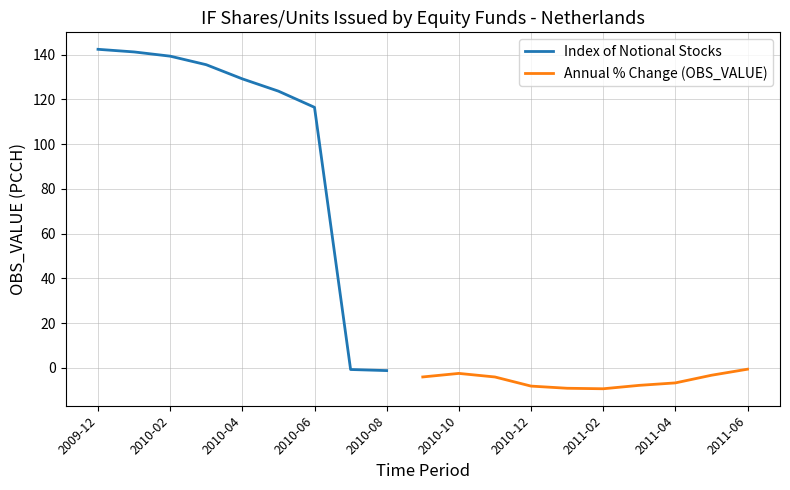

Count the number of categories in the chart.

19